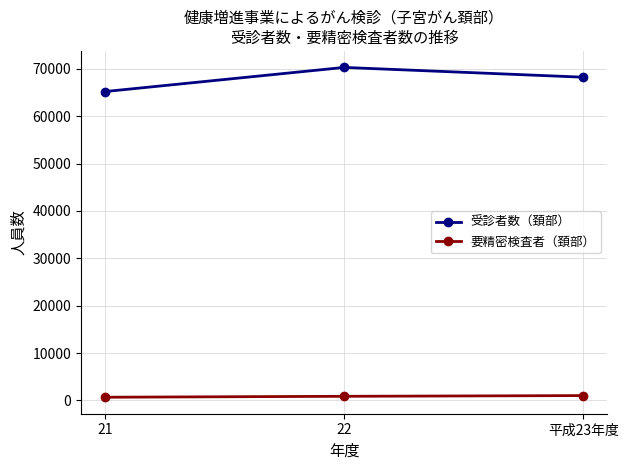

What is the value of the 要精密検査者（頚部） point at the 1st from the left?

659